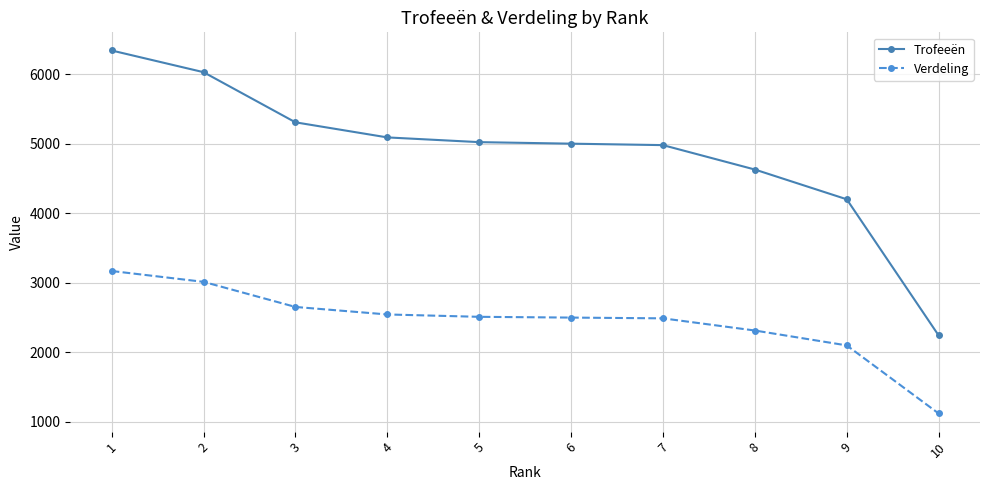

Which series changed the most between 9 and 10?

Trofeeën